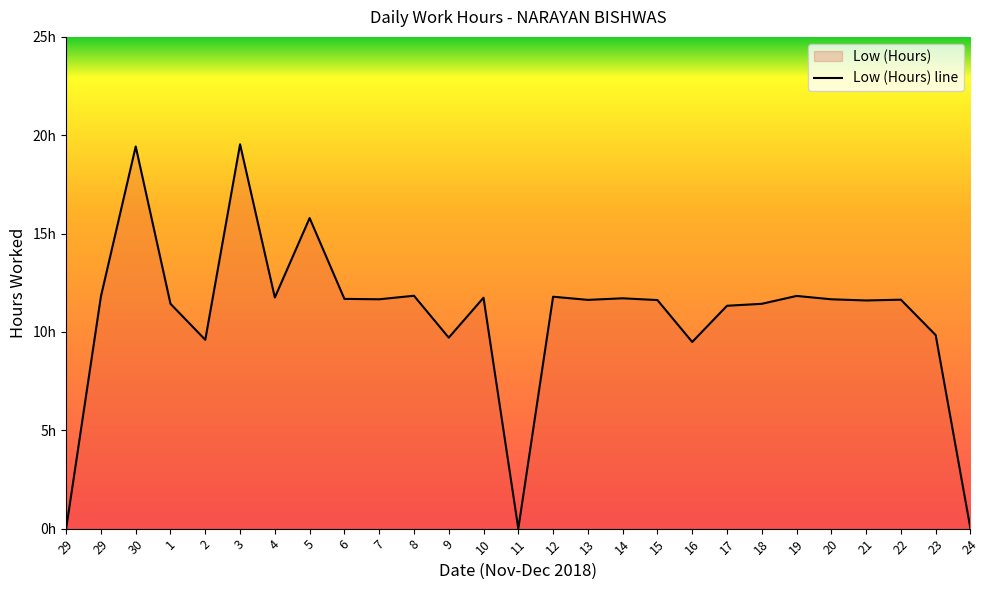

How many data points does each series have?

27